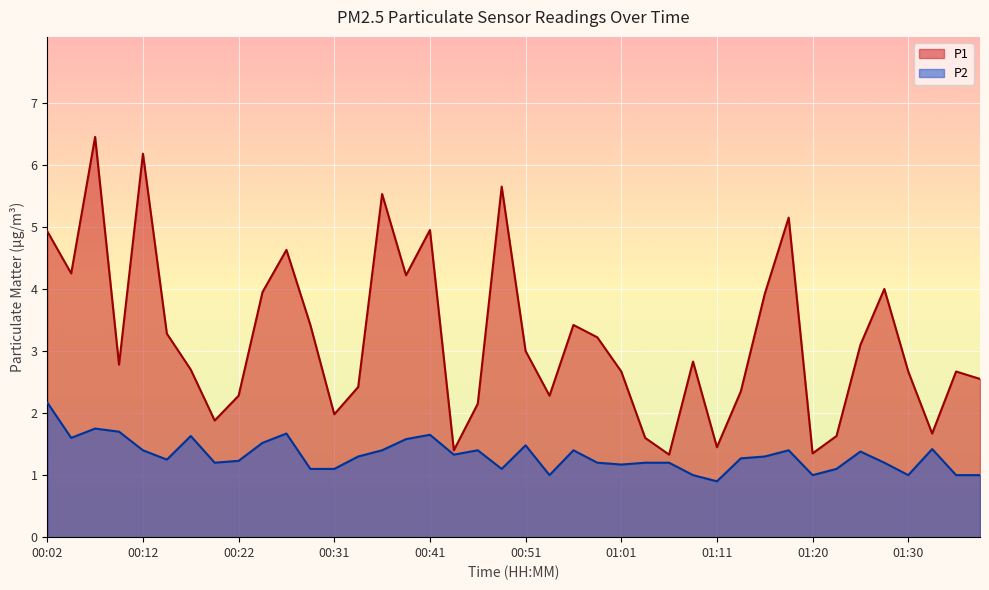

True or false: P2 has a value of 1.2 at 00:22.

True